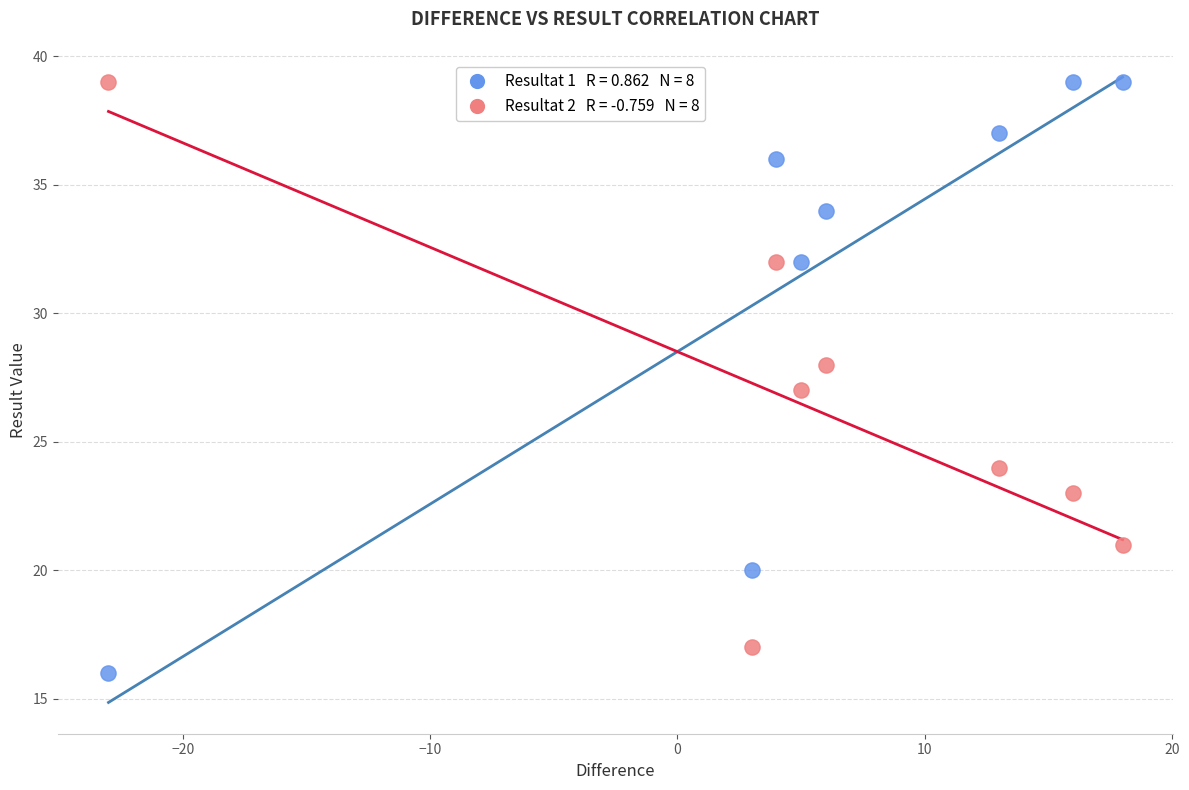

Across all data points, what is the range of X values (max minus min)?

41